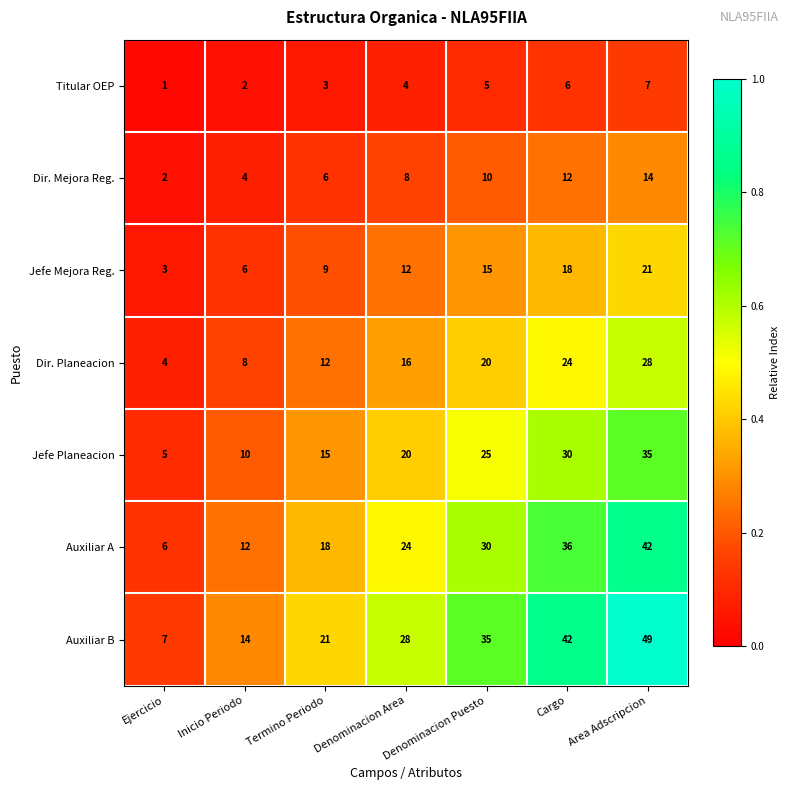

Which series has the widest spread of values?

Auxiliar B